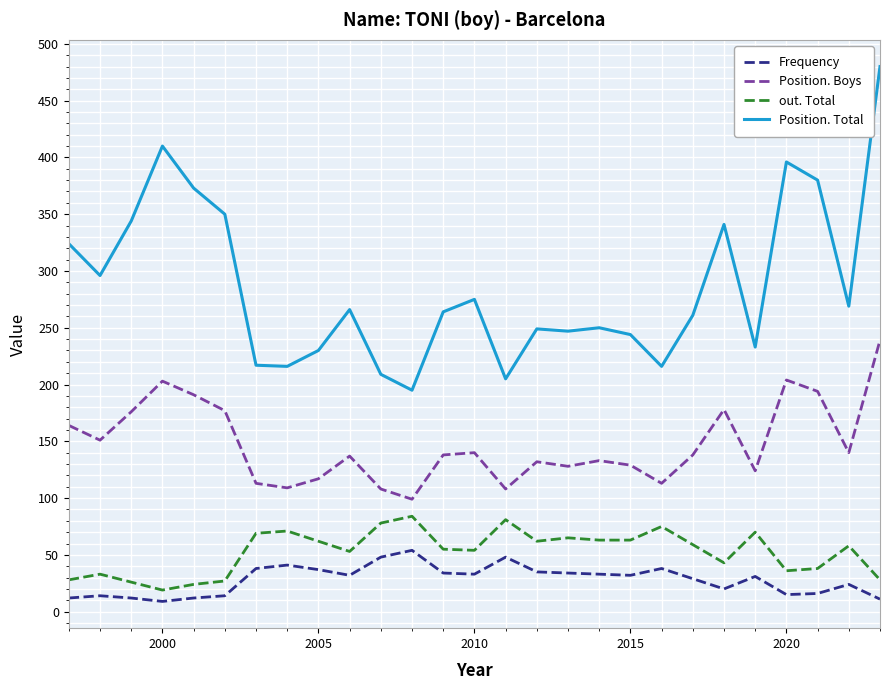

True or false: out. Total and Position. Total cross at least once.

False